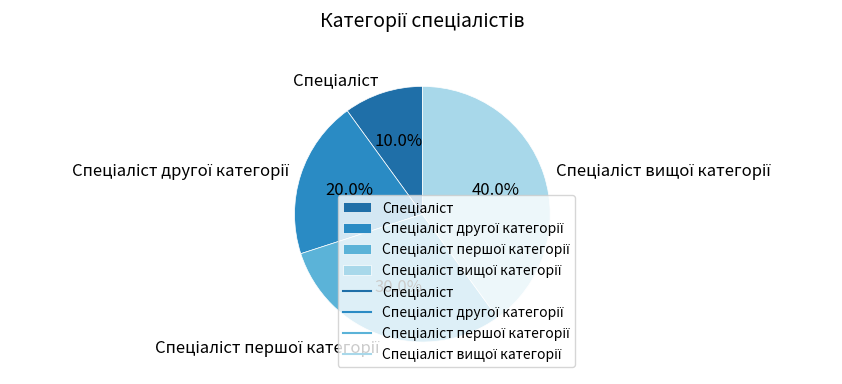

Is there any slice that represents more than half of the pie?

No